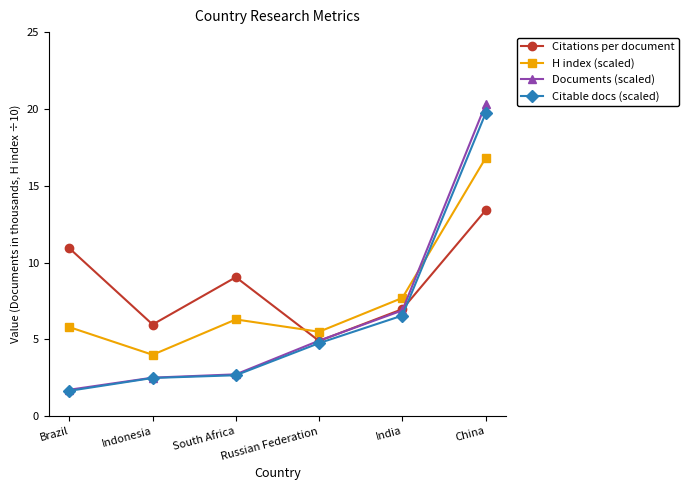

Reading left to right, transcribe all the data shown in this chart.

Citations per document: Brazil=10.9	Indonesia=6.0	South Africa=9.1	Russian Federation=4.9	India=7.0	China=13.4
H index (scaled): Brazil=5.8	Indonesia=4.0	South Africa=6.3	Russian Federation=5.5	India=7.7	China=16.8
Documents (scaled): Brazil=1.7	Indonesia=2.5	South Africa=2.7	Russian Federation=4.9	India=6.9	China=20.3
Citable docs (scaled): Brazil=1.7	Indonesia=2.5	South Africa=2.7	Russian Federation=4.8	India=6.6	China=19.7